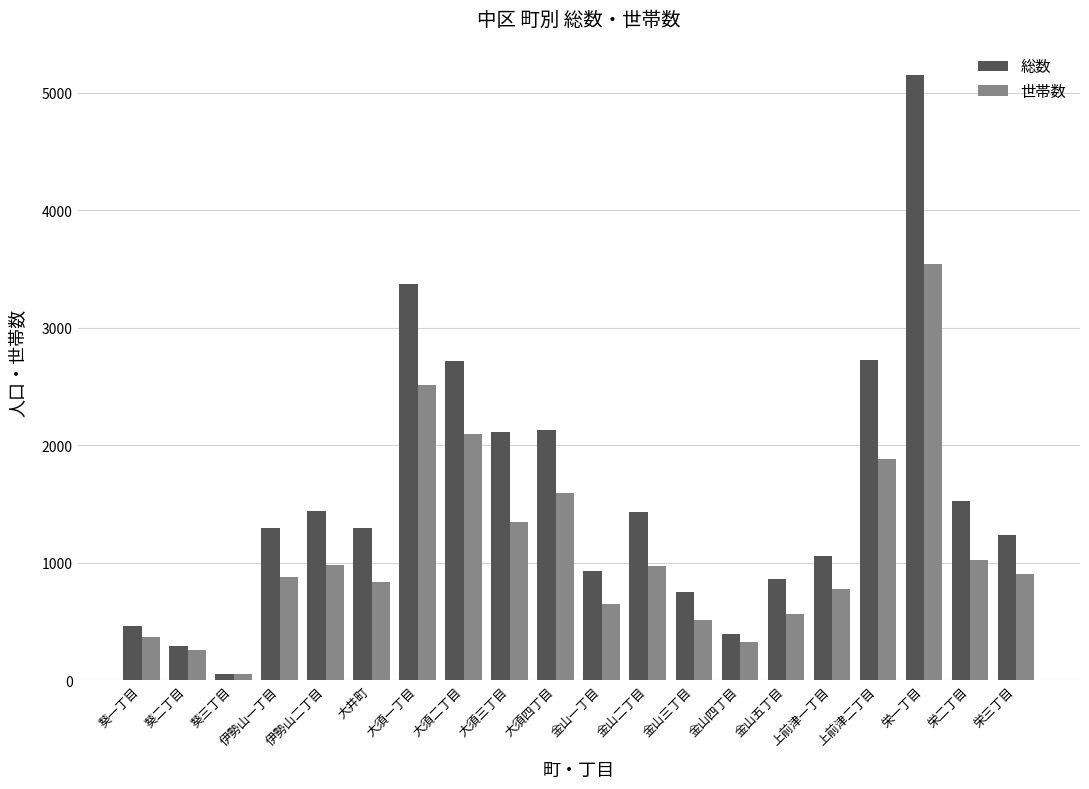

Which series has the widest spread of values?

総数